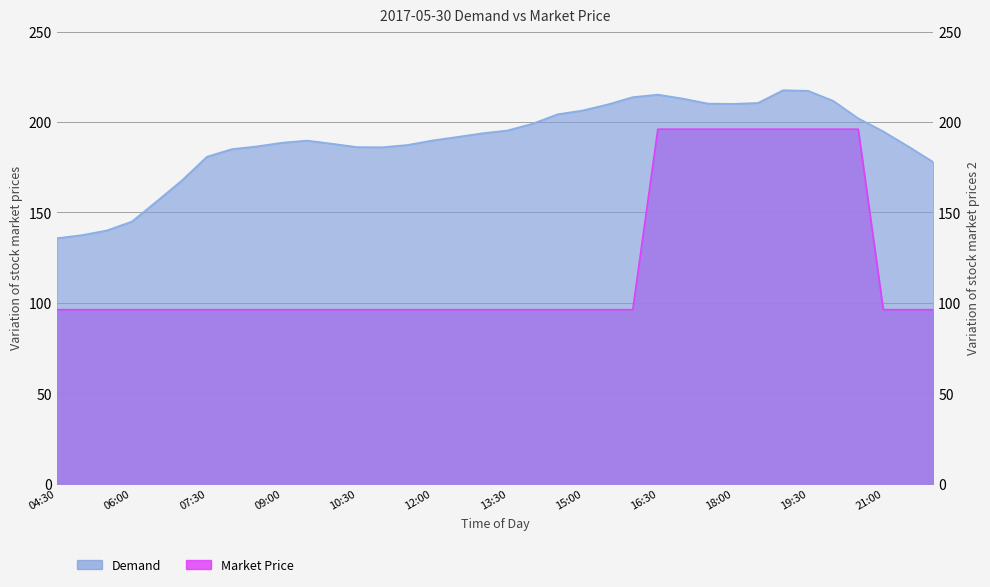

What is the difference between the second highest and minimum values in the Market Price series?

99.8